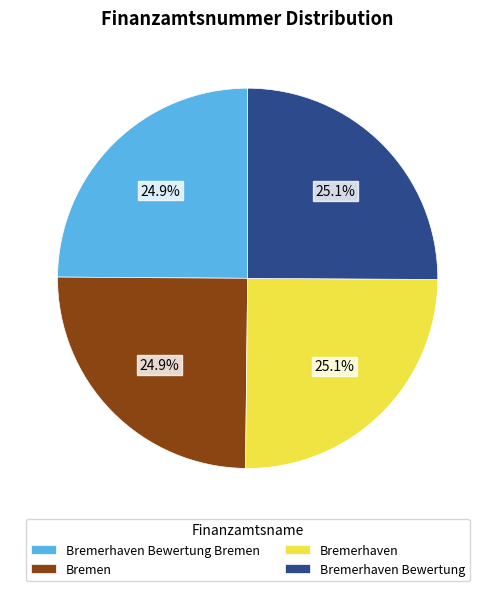

What percentage is NOT represented by Bremerhaven Bewertung Bremen?

75.1%